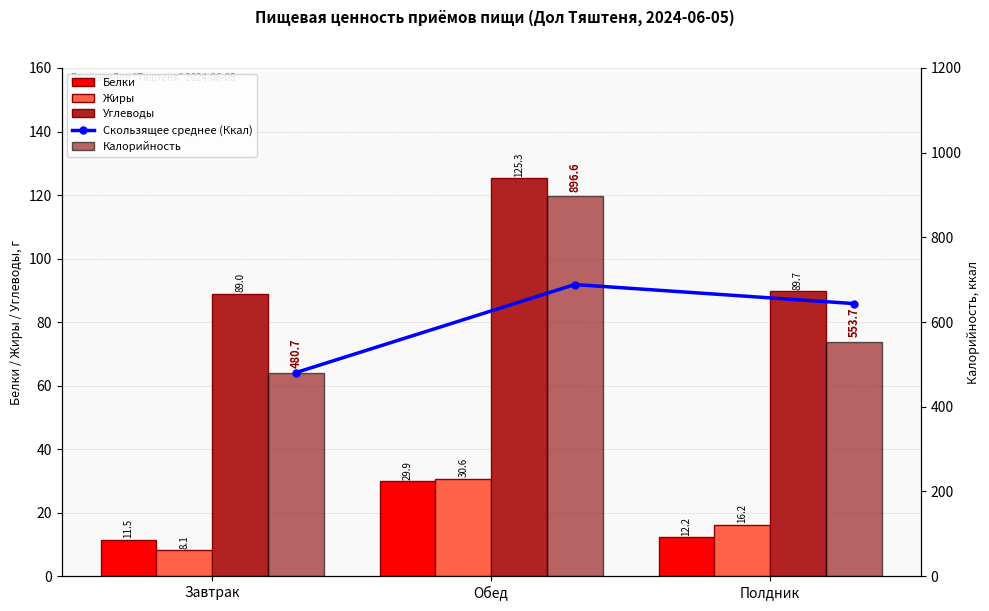

What position from the right is Обед?

2